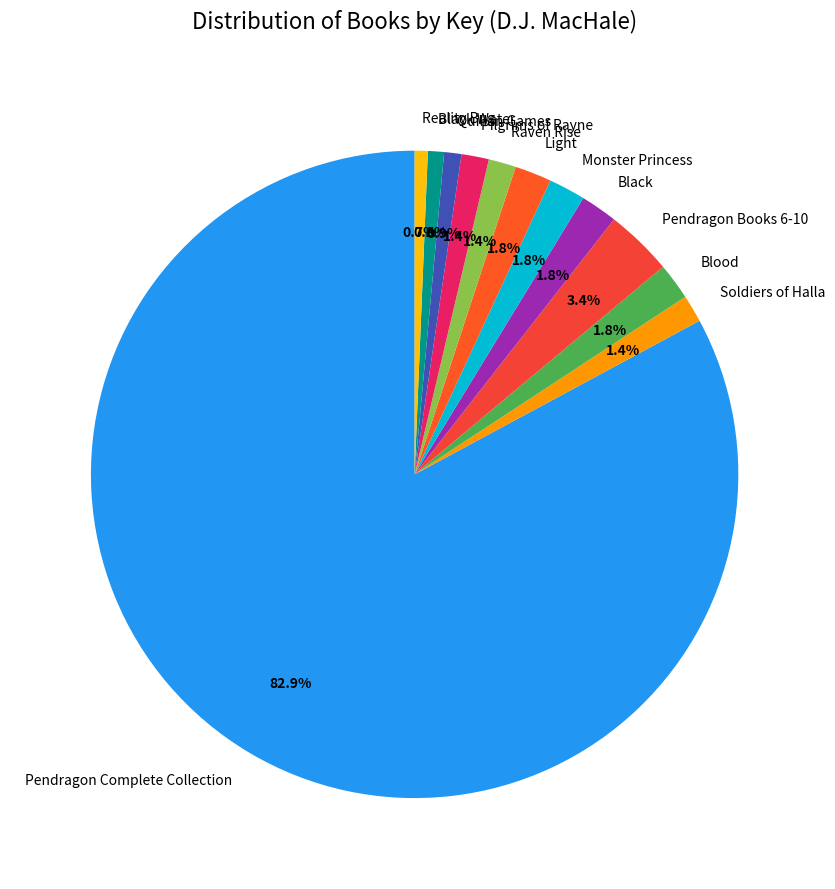

Which has a higher value, Raven Rise or Reality Bug?

Raven Rise